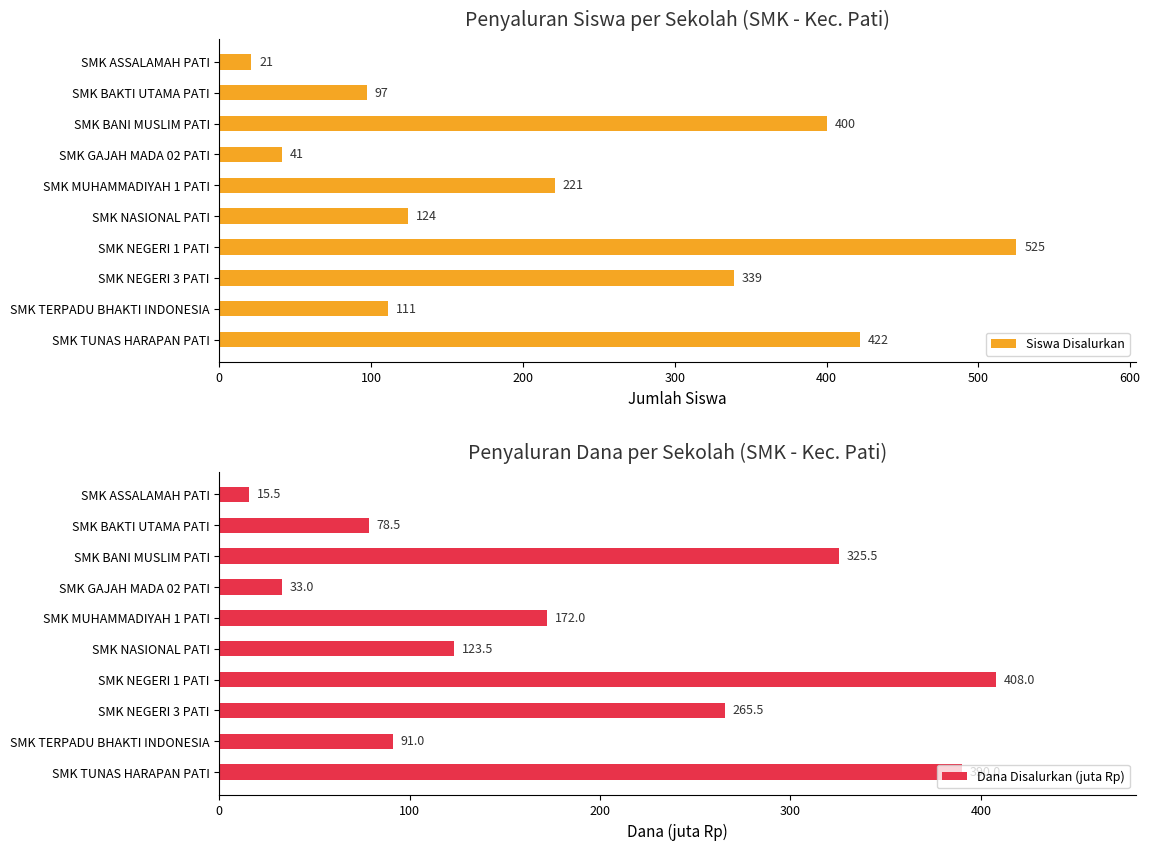

How many data points in Siswa Disalurkan are less than 221?

5